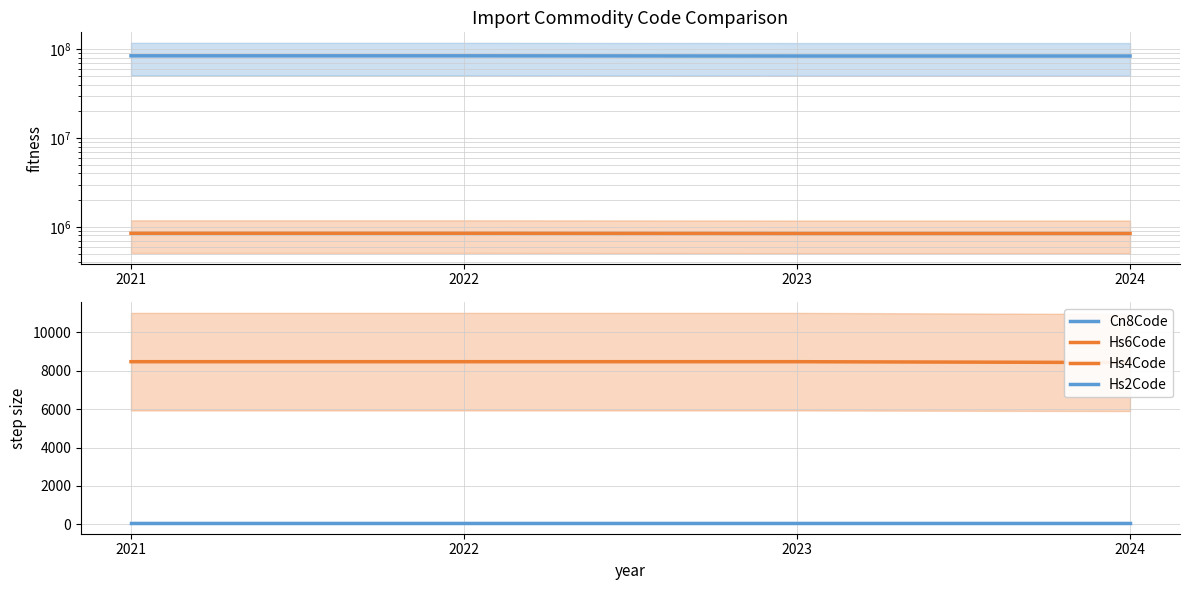

Reading right to left, transcribe all the data shown in this chart.

Cn8Code: 84242000	84242000	84672959	84672985
Hs6Code: 842420	842420	846729	846729
Hs4Code: 8424	8467	8467	8467
Hs2Code: 84	84	84	84